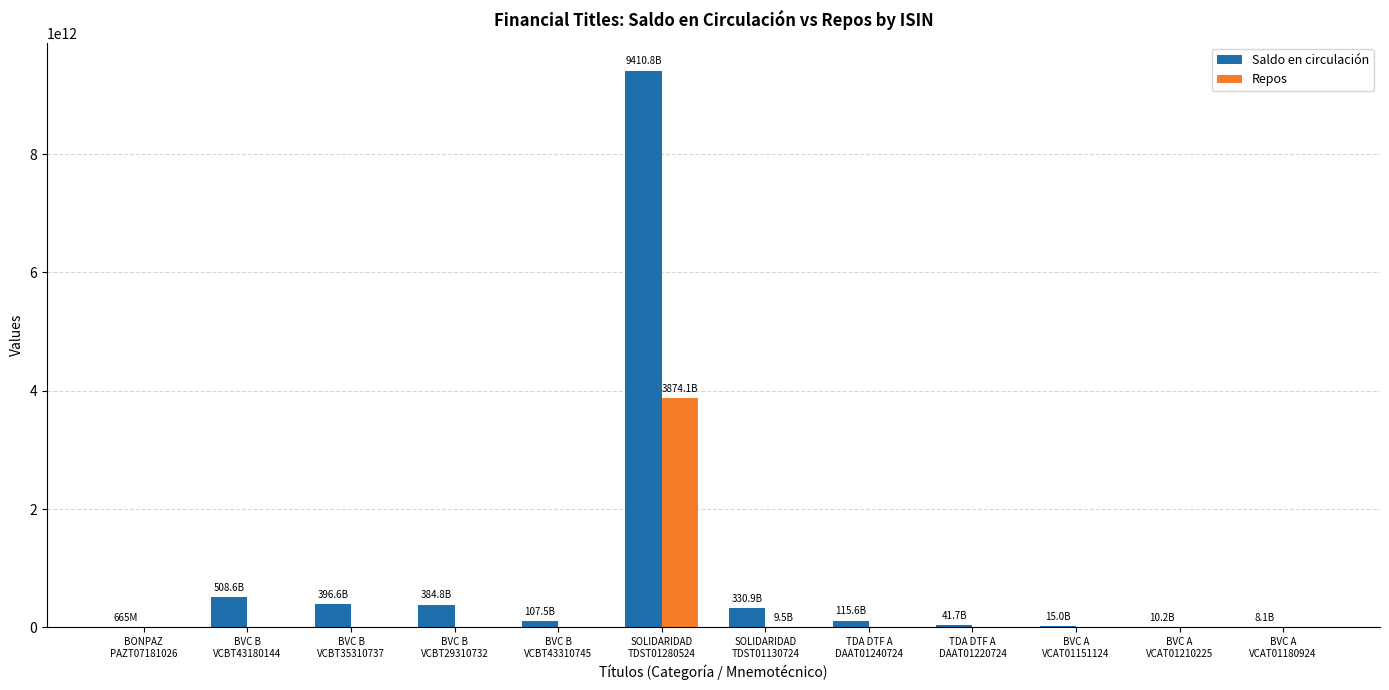

Which series has the largest total across all categories?

Saldo en circulación